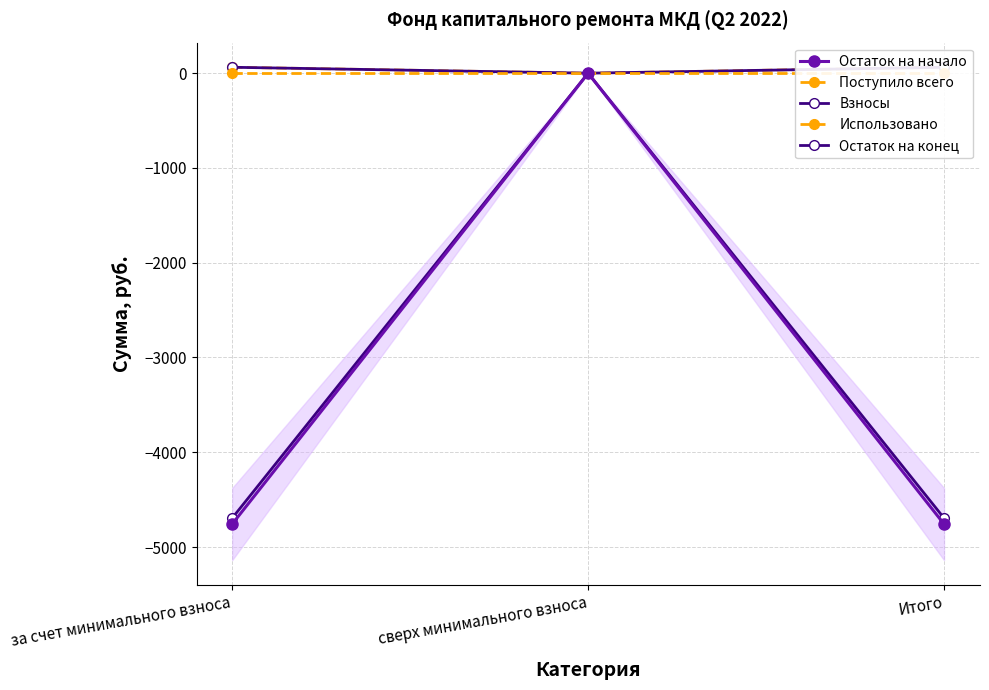

The Использовано series shows 0.0 at Итого. True or false?

True